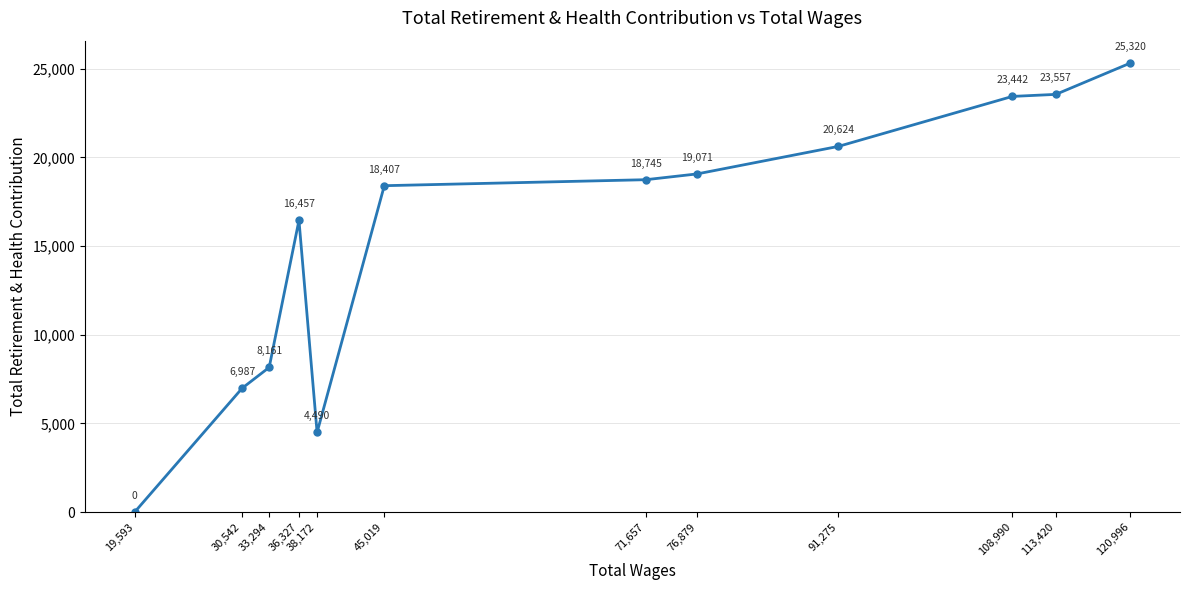

Read the value at 91,275.

20624